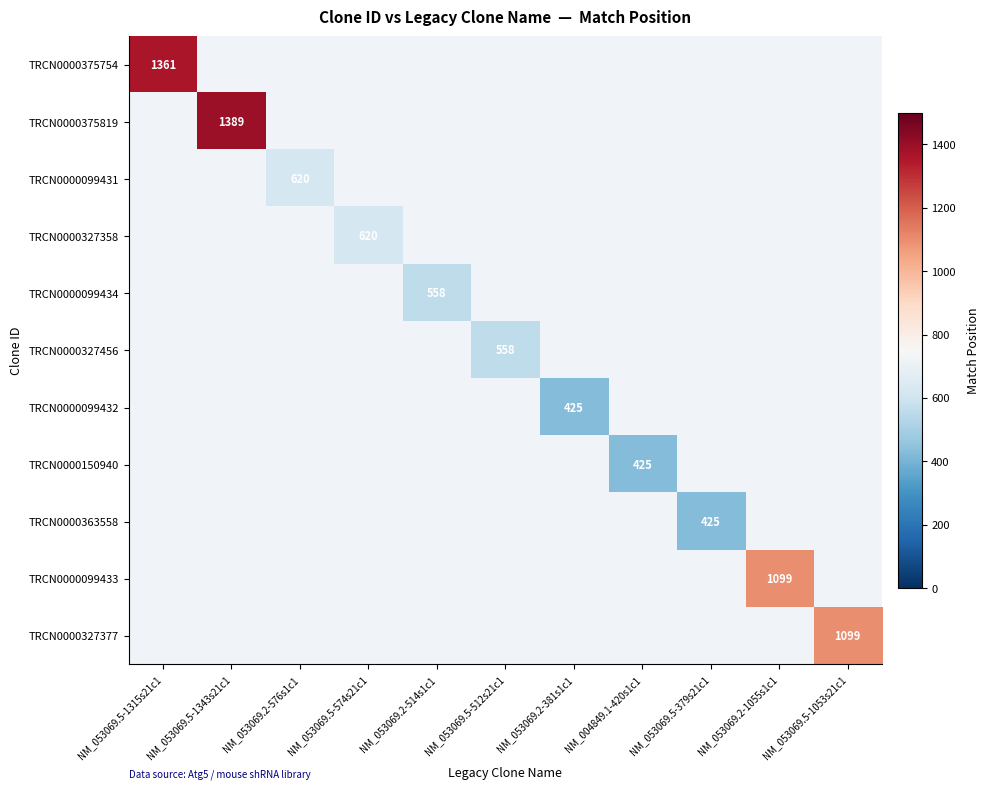

Is it true that TRCN0000150940 equals 250 at NM_004849.1-420s1c1?

False